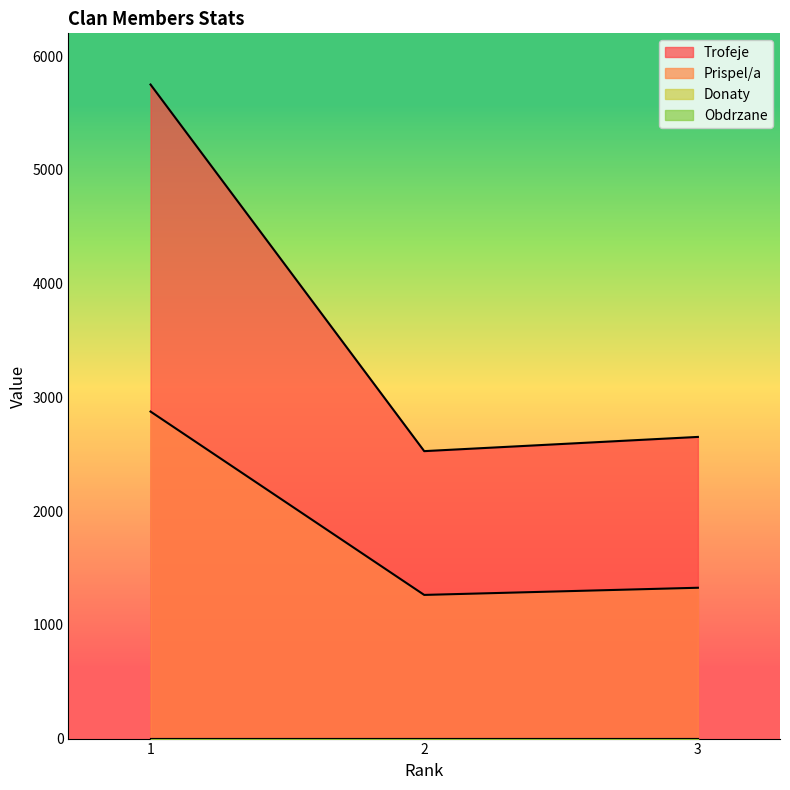

Which has a higher value, 1 or 2?

1